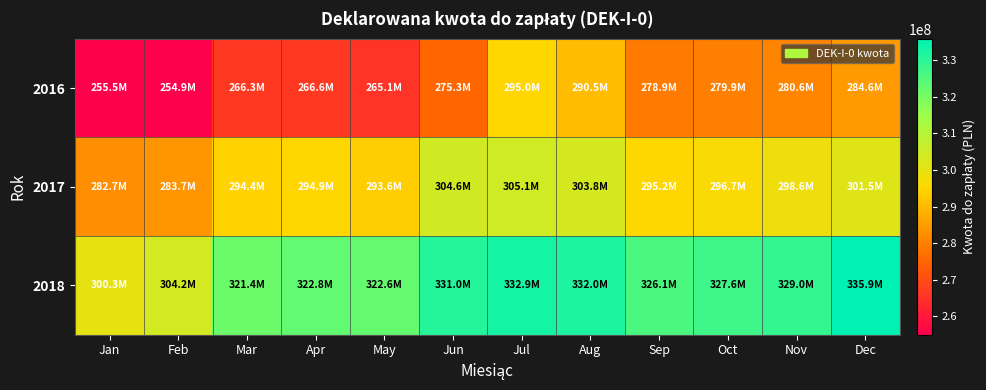

Which label corresponds to the largest value in the chart?

Dec